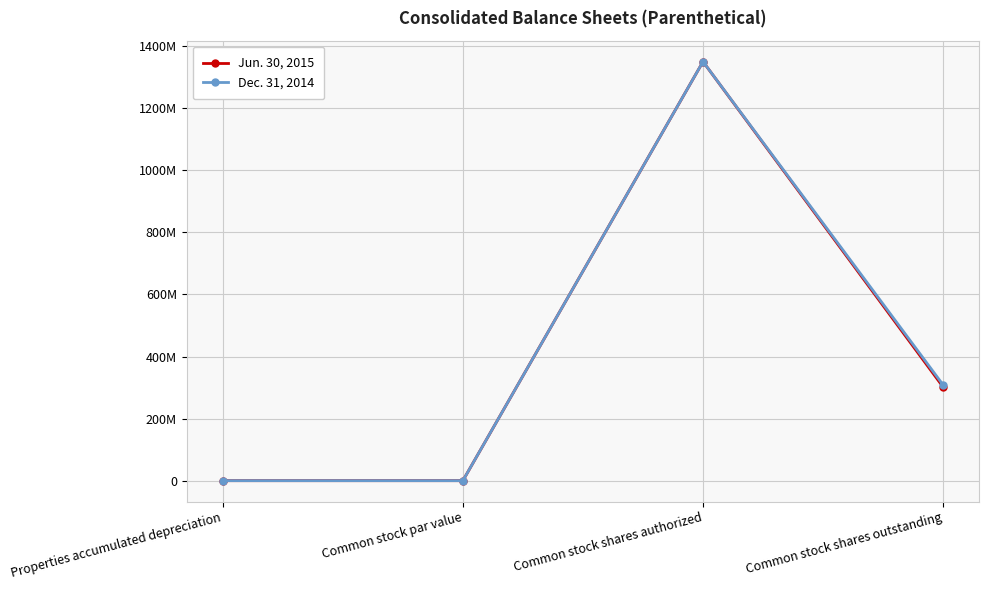

At Common stock par value, list the series in order from largest to smallest.

Jun. 30, 2015, Dec. 31, 2014